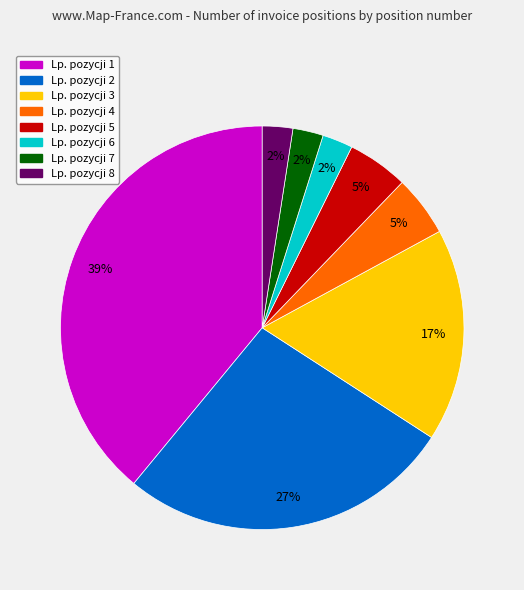

To the nearest percent, what is the difference between the largest and smallest slice percentages?

37%